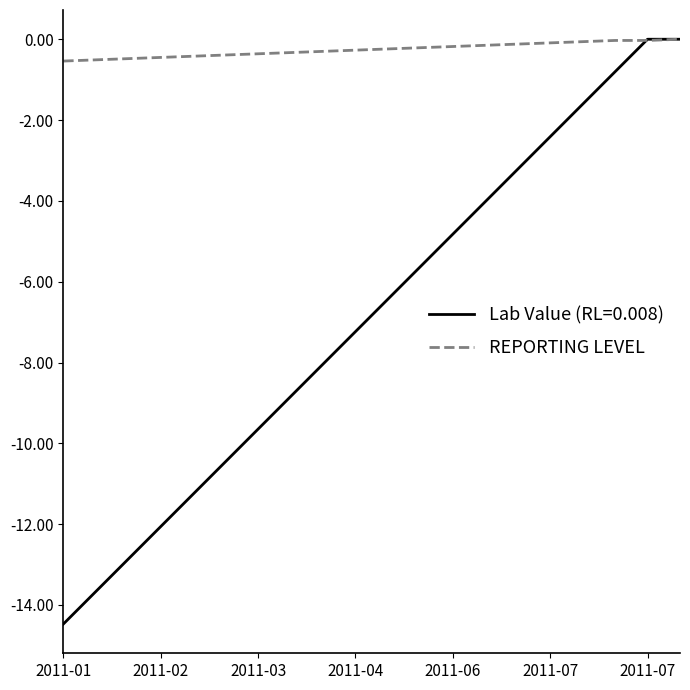

List the series in order of their overall mean, highest first.

REPORTING LEVEL, Lab Value (RL=0.008)